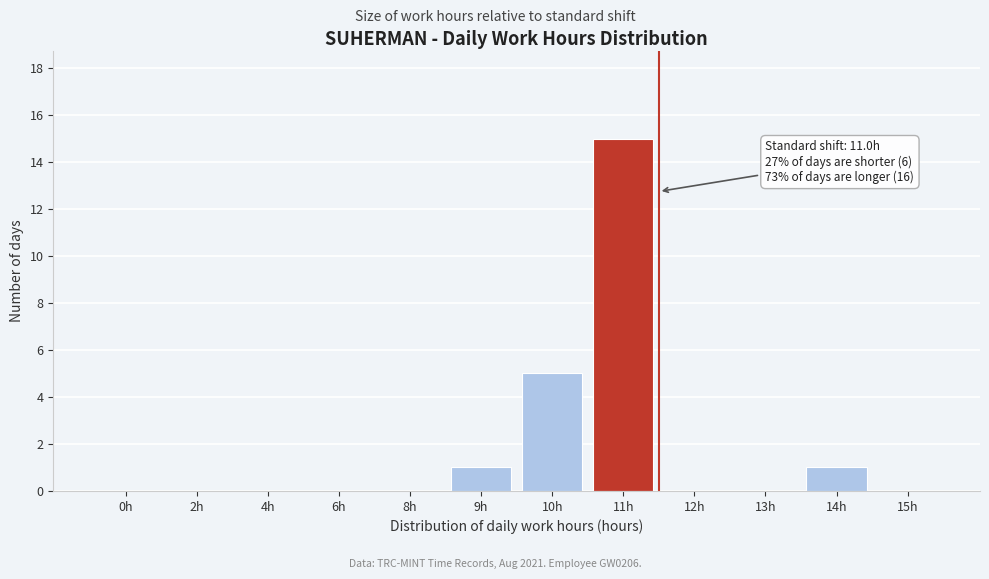

Reading left to right, extract all data points from this chart.

0h=0	2h=0	4h=0	6h=0	8h=0	9h=1	10h=5	11h=15	12h=0	13h=0	14h=1	15h=0